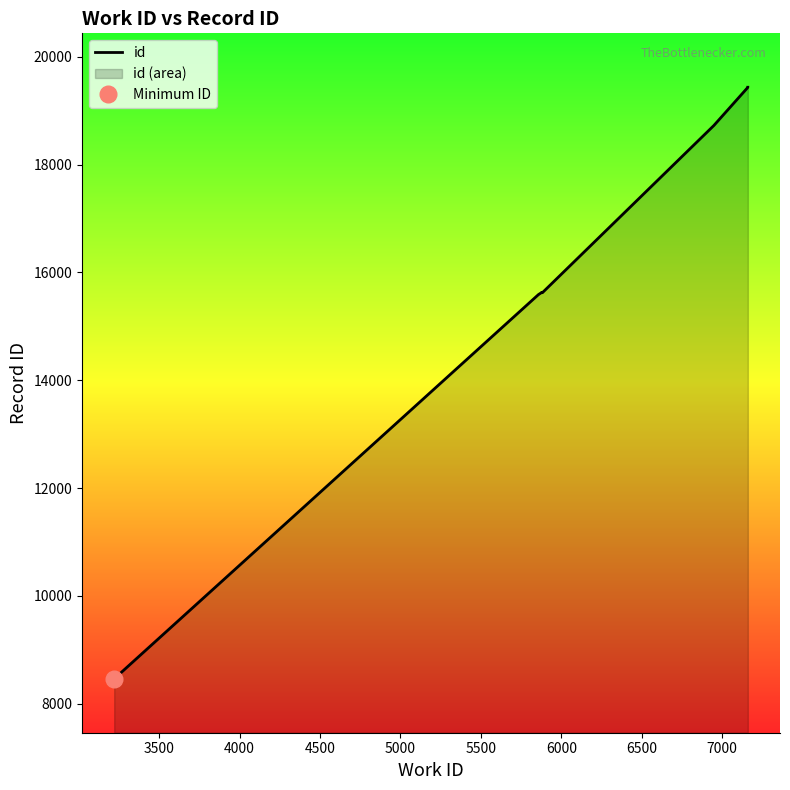

What is the value of the 7th point from the left?

18726